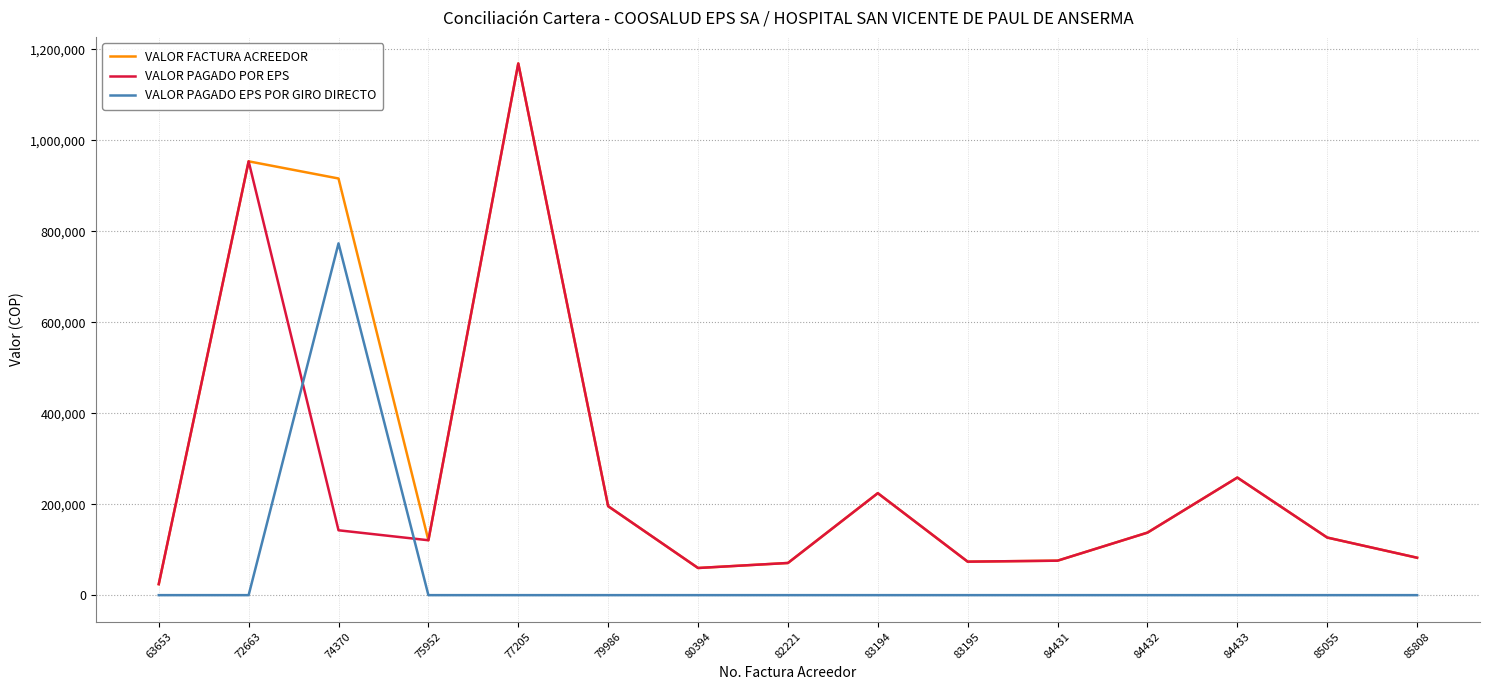

What is the total value across all series at 80394?

119400